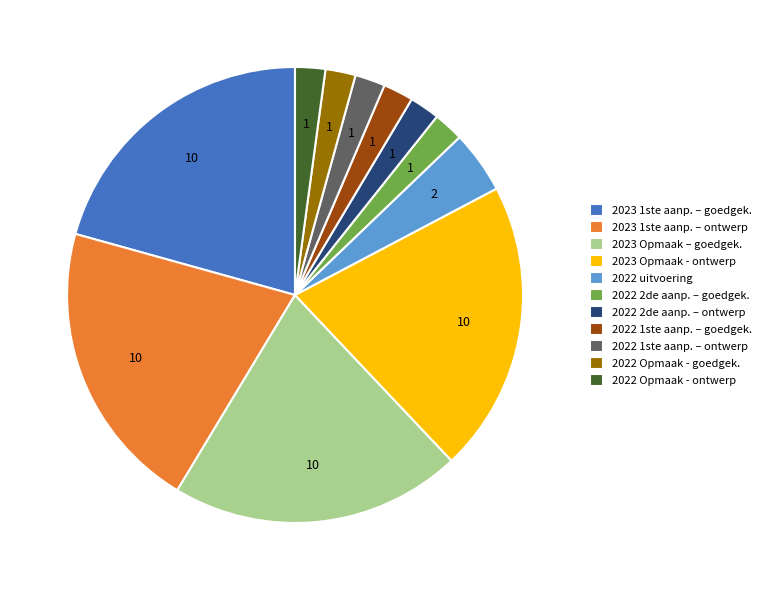

Count the number of slices in the pie.

11